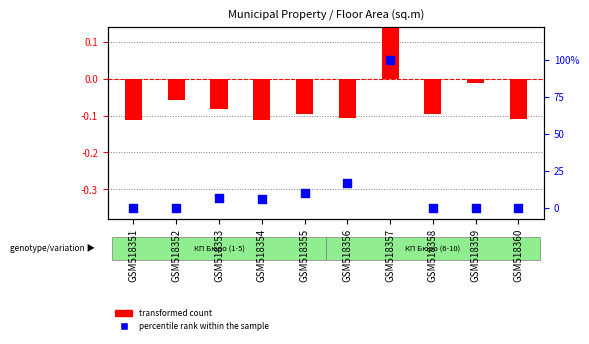

Which series reaches the minimum Y coordinate?

percentile rank within the sample